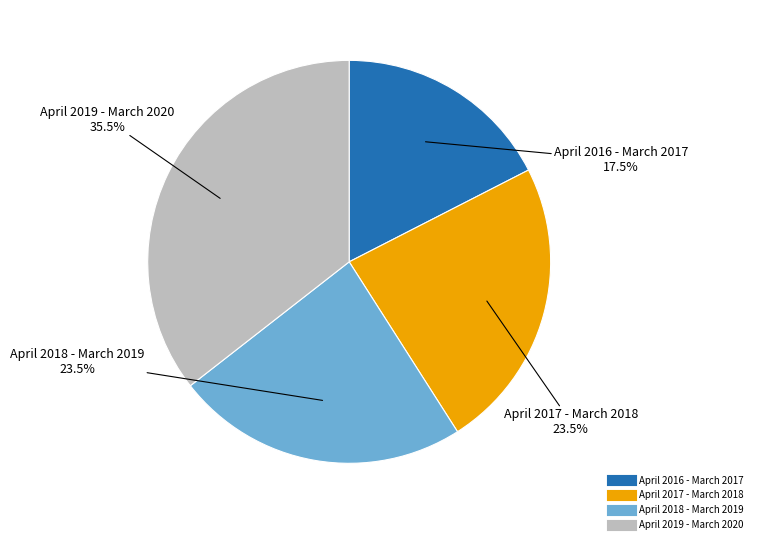

Is it true that April 2019 - March 2020 is 29% of the pie?

False